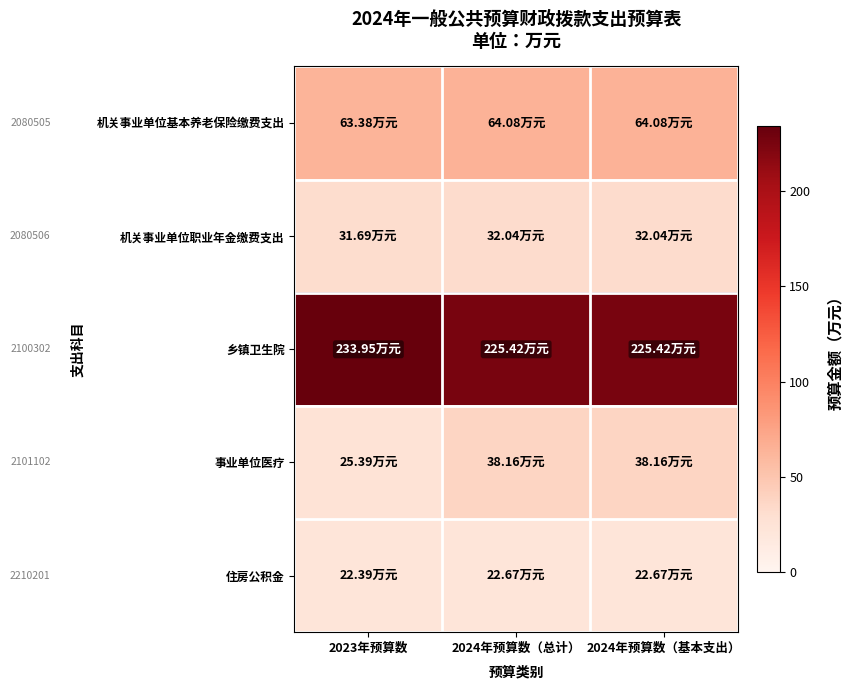

Reading left to right, what are all the values shown in this chart?

机关事业单位基本养老保险缴费支出: 2023年预算数=63.4	2024年预算数（总计）=64.1	2024年预算数（基本支出）=64.1
机关事业单位职业年金缴费支出: 2023年预算数=31.7	2024年预算数（总计）=32.0	2024年预算数（基本支出）=32.0
乡镇卫生院: 2023年预算数=233.9	2024年预算数（总计）=225.4	2024年预算数（基本支出）=225.4
事业单位医疗: 2023年预算数=25.4	2024年预算数（总计）=38.2	2024年预算数（基本支出）=38.2
住房公积金: 2023年预算数=22.4	2024年预算数（总计）=22.7	2024年预算数（基本支出）=22.7